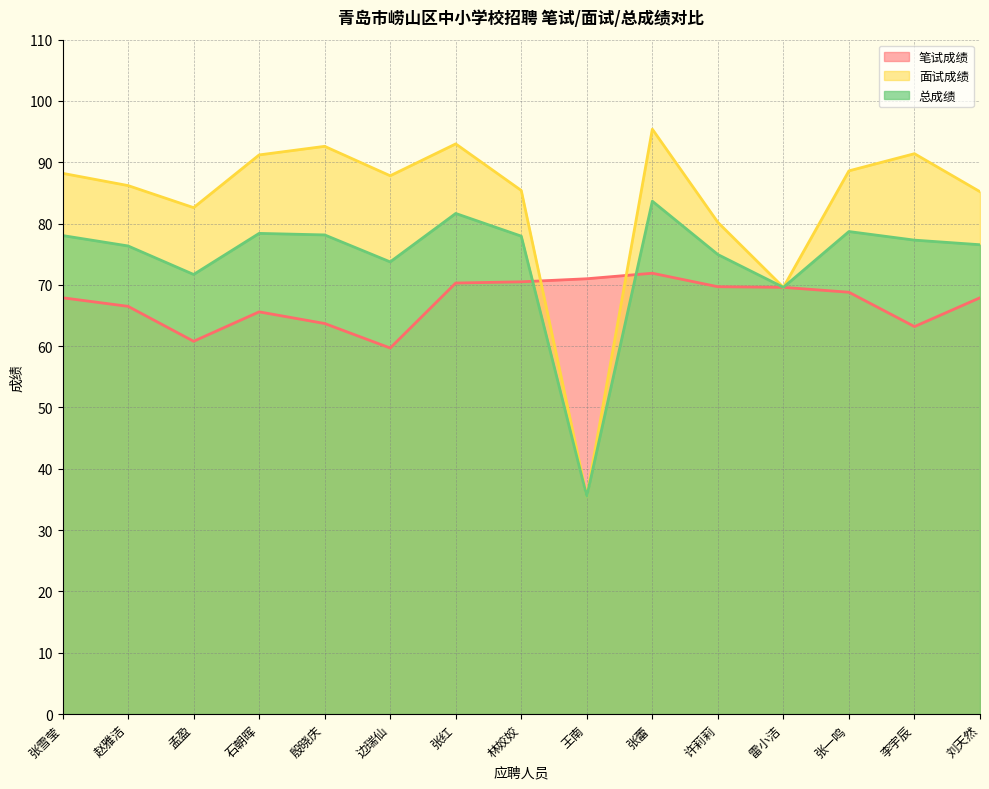

At which category does 笔试成绩 reach its first local peak?

石朝晖